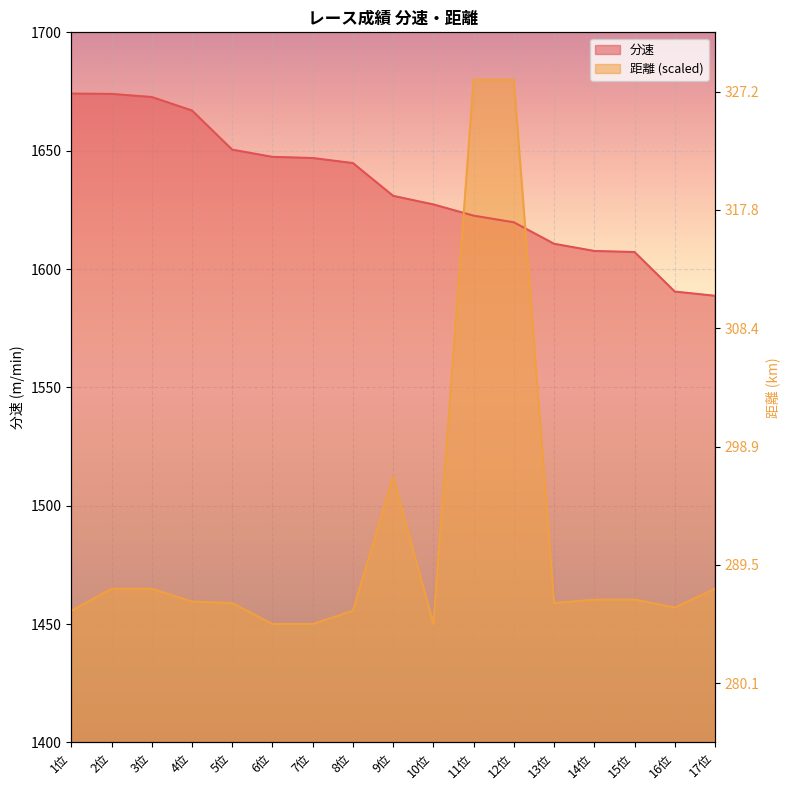

Does the chart display data point markers on the line(s)?

No